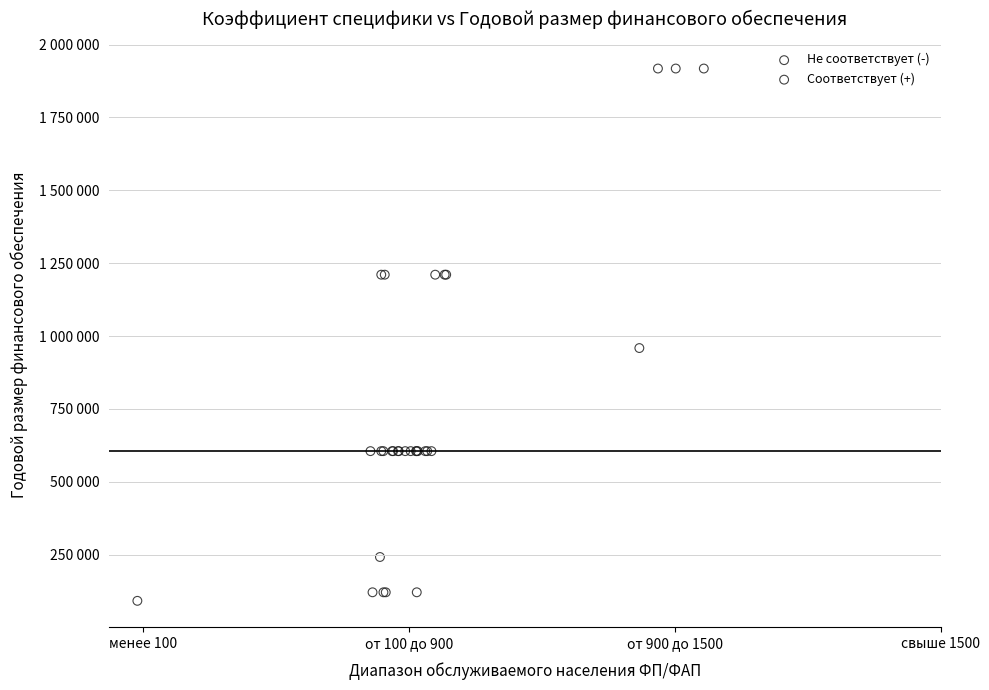

Which series has the widest spread of Y values?

Не соответствует (-)